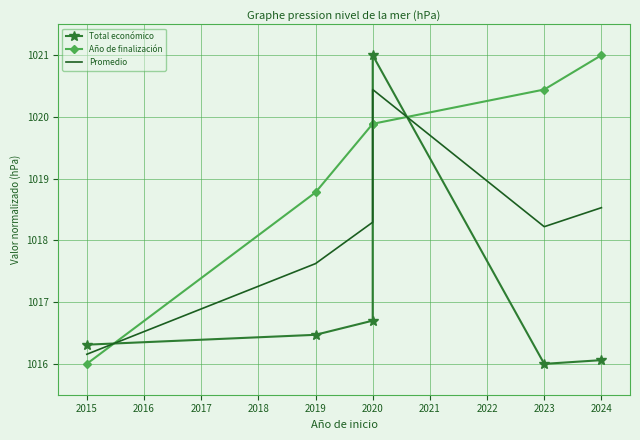

At how many categories does at least one series exceed 1018?

5